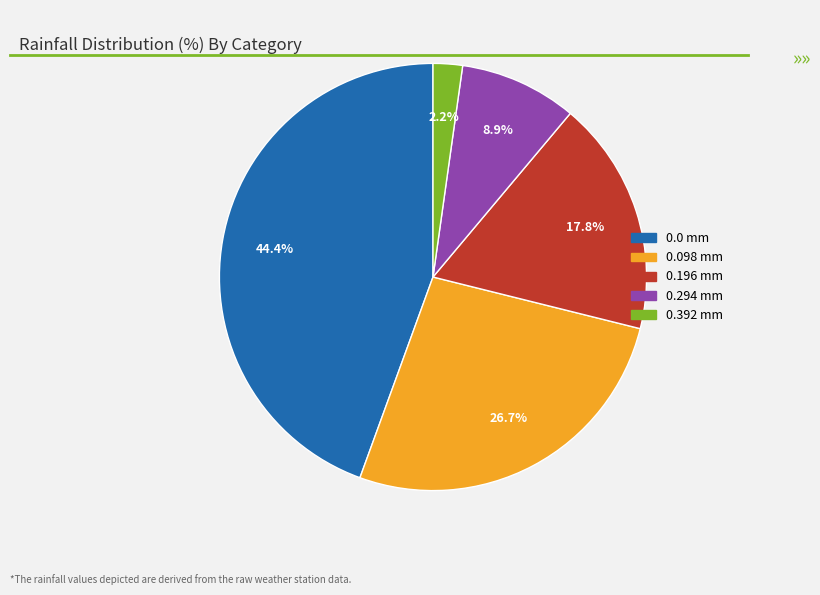

To the nearest percent, what is the difference between the largest and smallest slice percentages?

42%